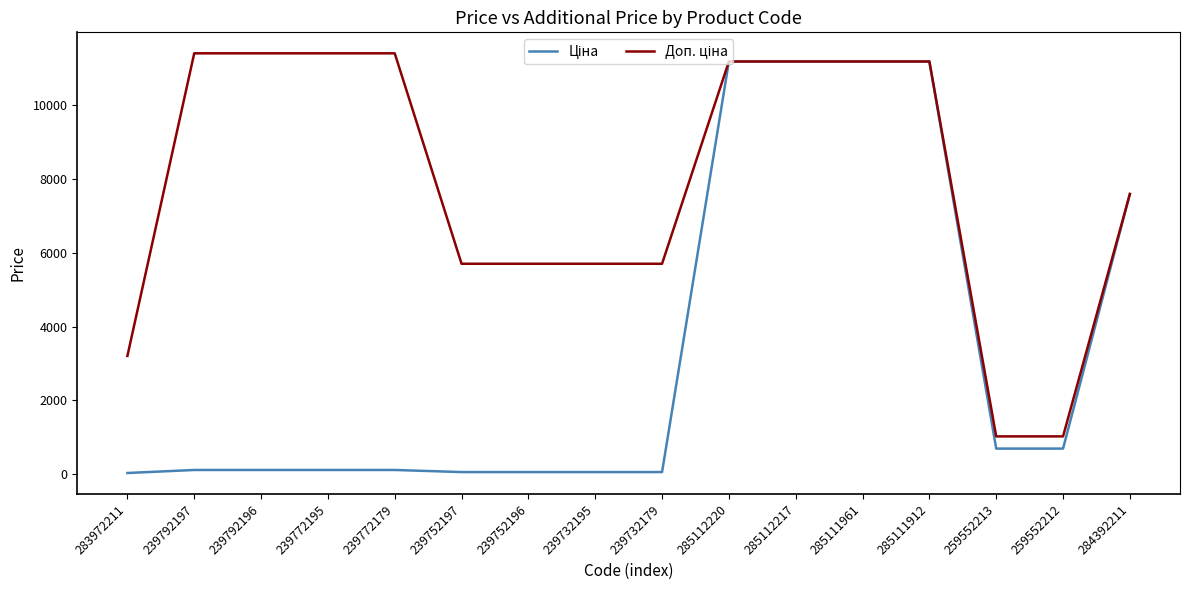

What is the maximum value shown in the chart?

11410.0